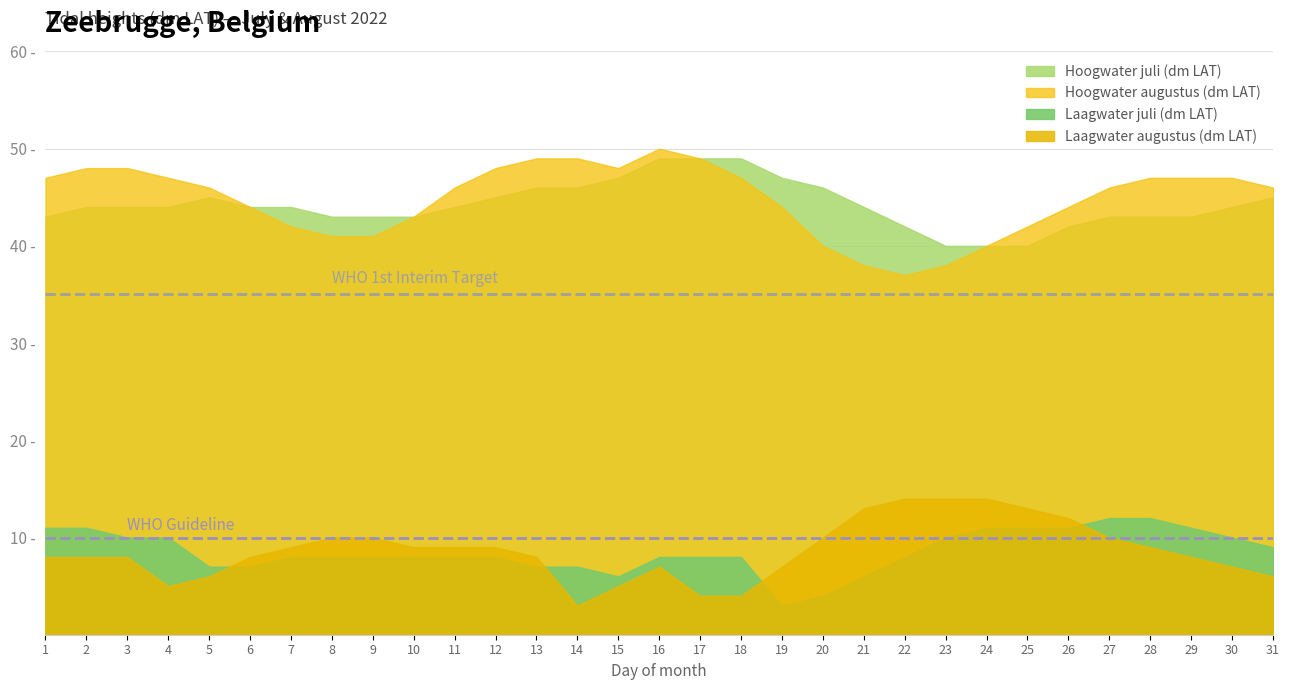

True or false: Hoogwater augustus (dm LAT) and Hoogwater juli (dm LAT) intersect in this chart.

False